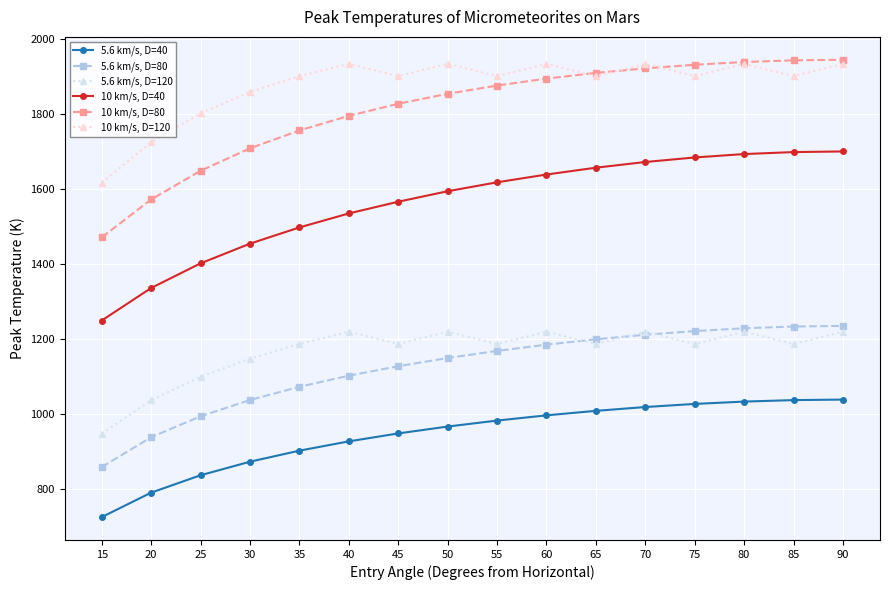

What is the maximum value shown in the chart?

1943.8